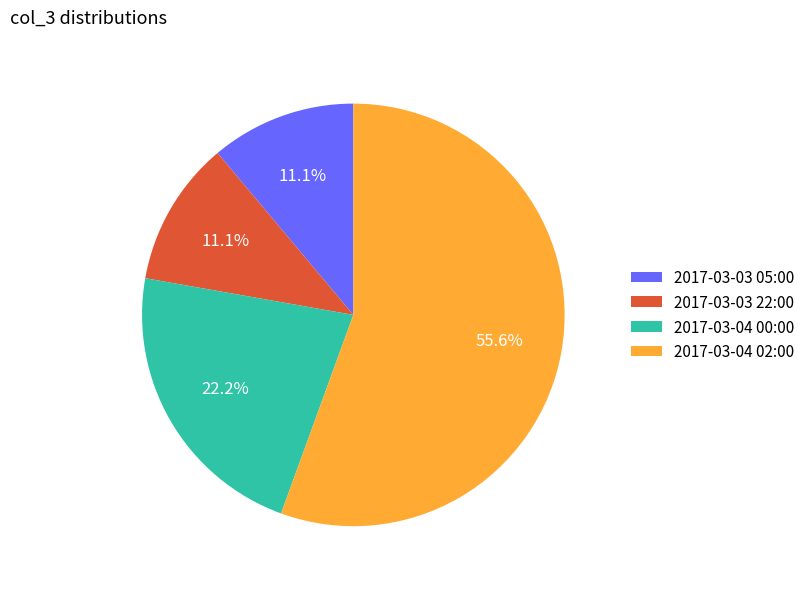

Does 2017-03-04 02:00 represent more than half of the total?

Yes